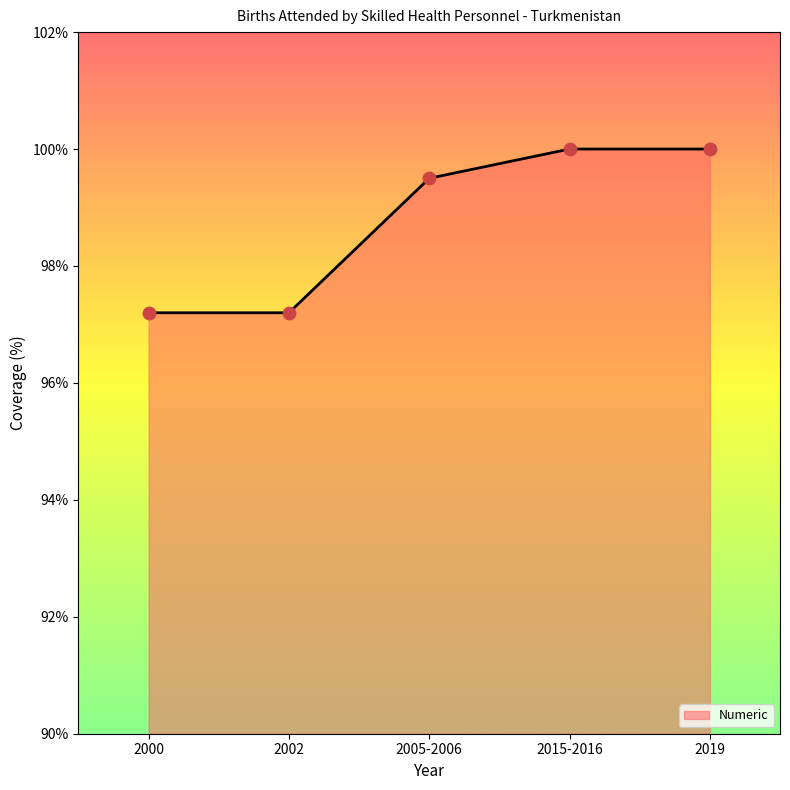

Which has a higher value, 2005-2006 or 2019?

2019